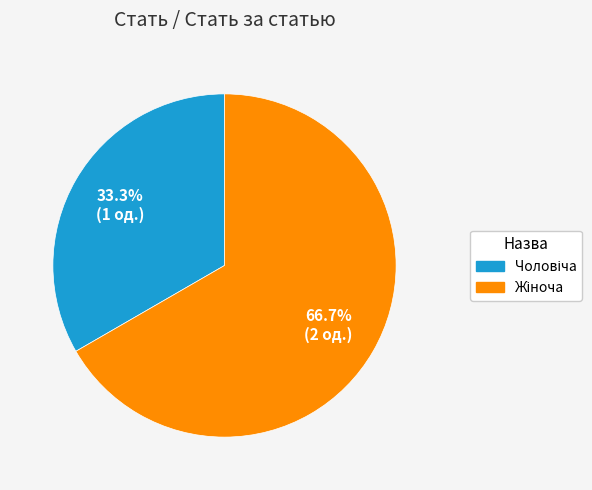

To the nearest percent, what is the average slice percentage?

50%